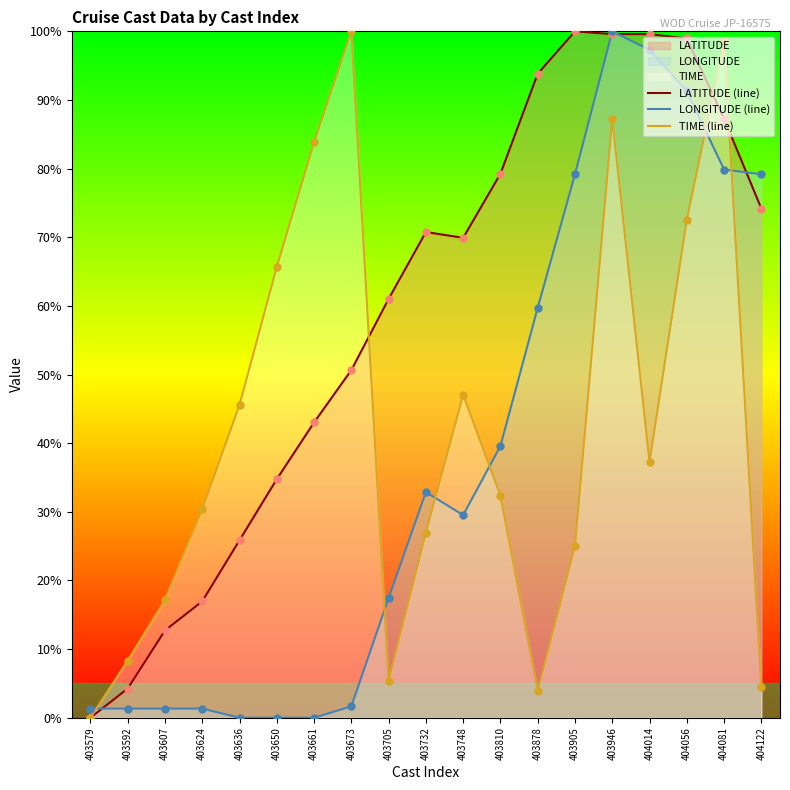

Which series contains the highest Y value?

LATITUDE (line)